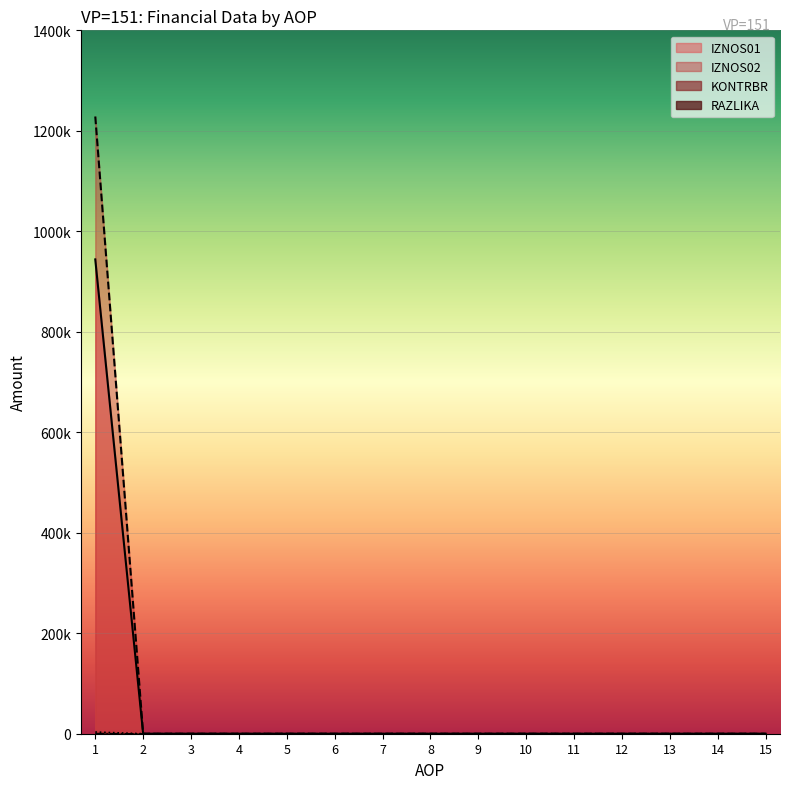

Reading left to right, list all the values displayed in this chart.

IZNOS01: 1228482.2	0.0	0.0	0.0	0.0	0.0	0.0	0.0	0.0	0.0	0.0	0.0	0.0	0.0	0.0
IZNOS02: 944071.9	0.0	0.0	0.0	0.0	0.0	0.0	0.0	0.0	0.0	0.0	0.0	0.0	0.0	0.0
KONTRBR: 3401.0	0.0	0.0	0.0	0.0	0.0	0.0	0.0	0.0	0.0	0.0	0.0	0.0	0.0	0.0
RAZLIKA: 0.3	0.0	0.0	0.0	0.0	0.0	0.0	0.0	0.0	0.0	0.0	0.0	0.0	0.0	0.0